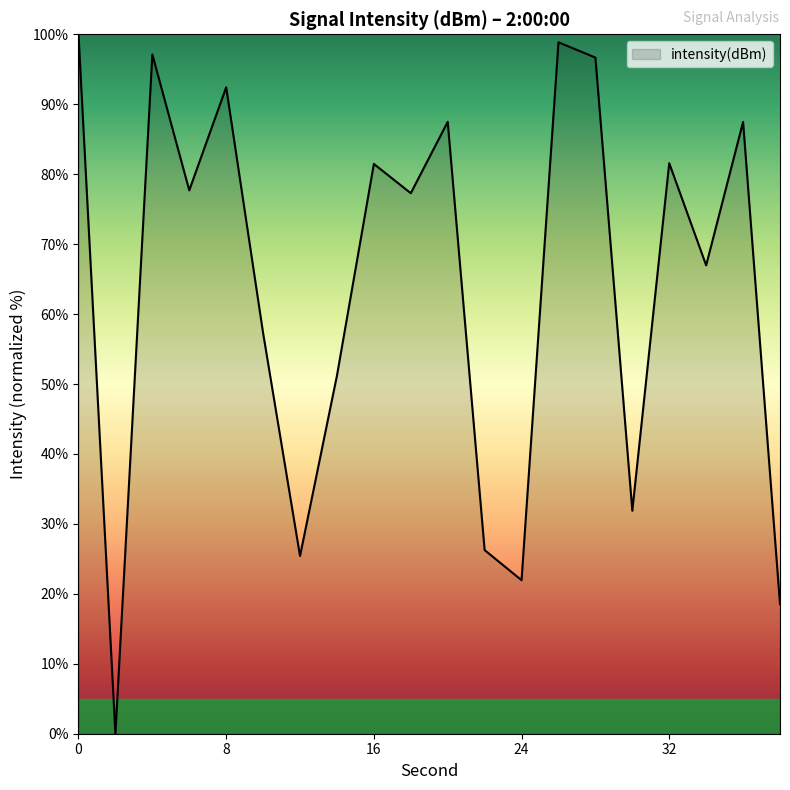

What is the difference between the maximum and minimum values?

100.0